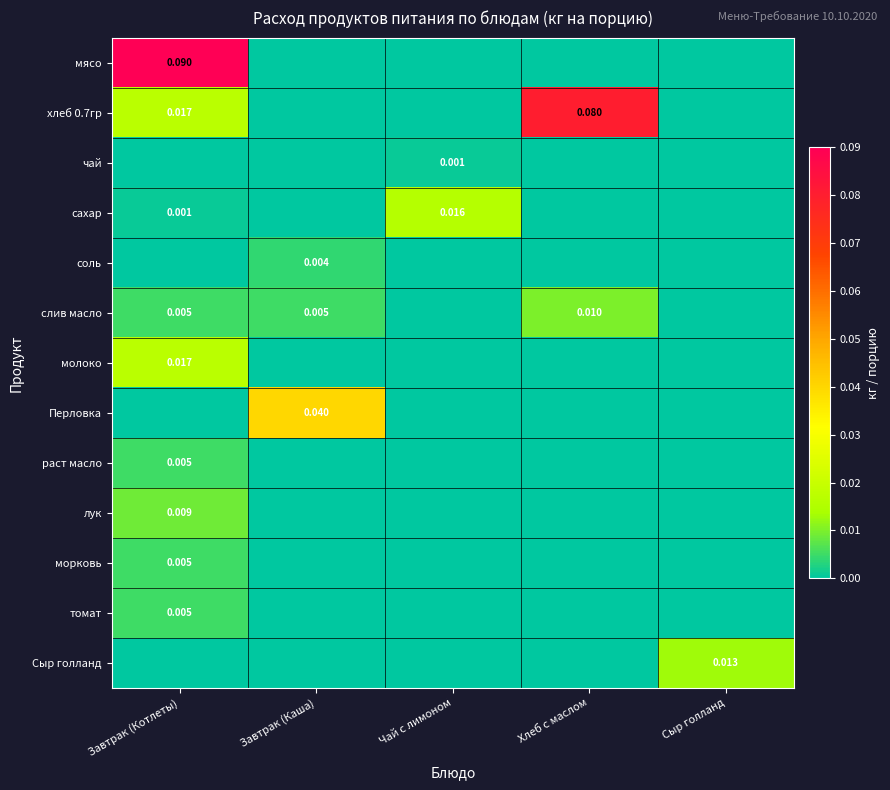

Count the Сыр голланд values in the range 0 to 1.

5